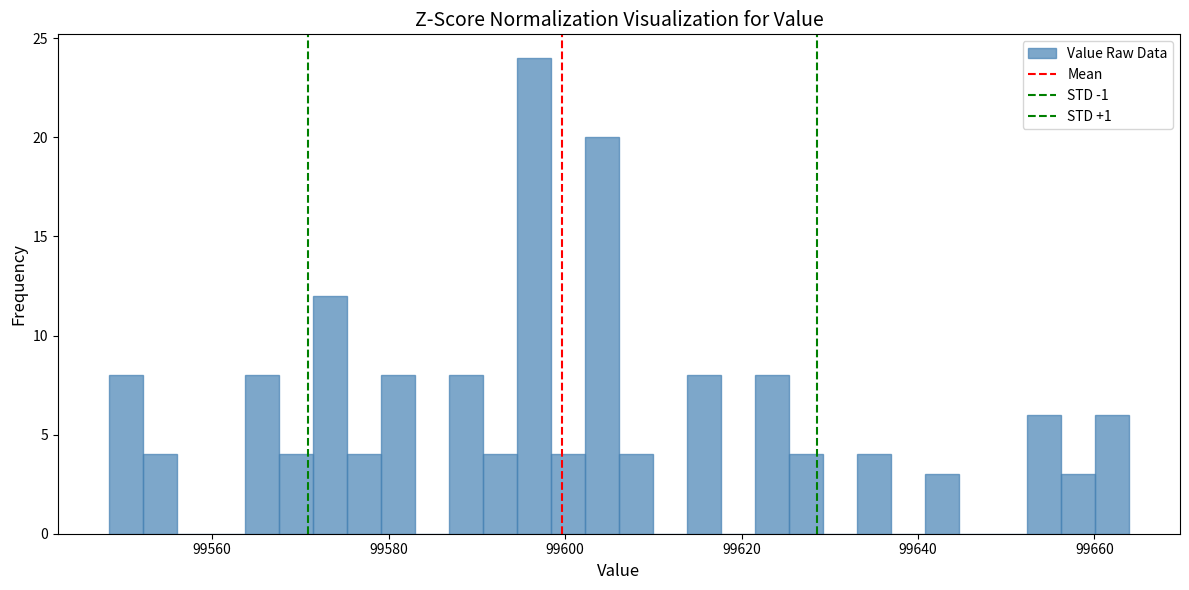

Read against the x-axis, roughly where is the centre of the tallest bar?

99596